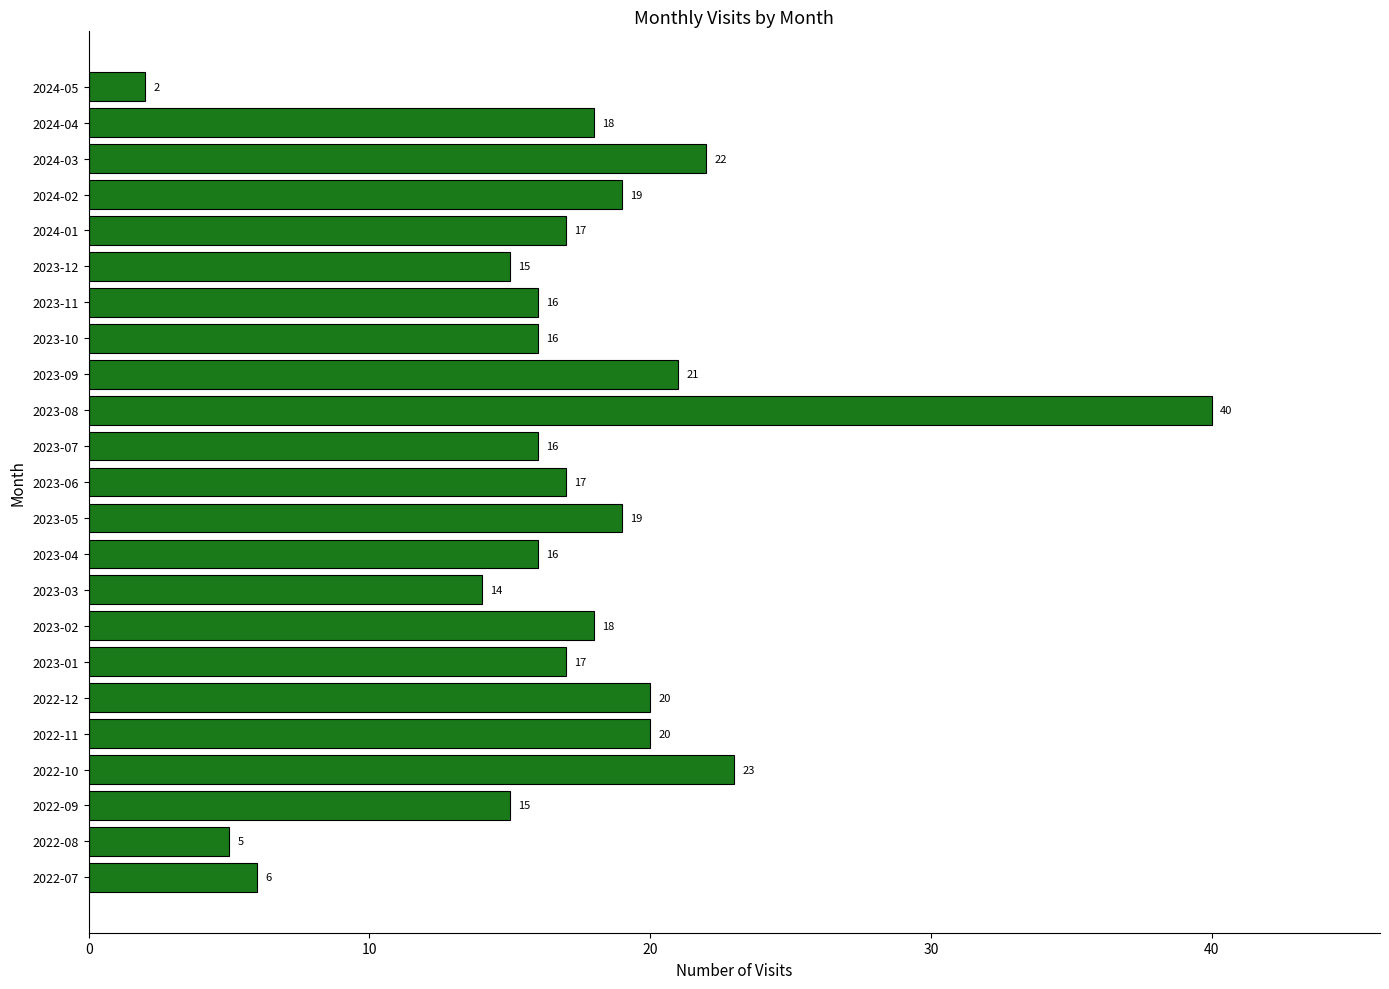

What is the difference between the maximum and second lowest values?

35